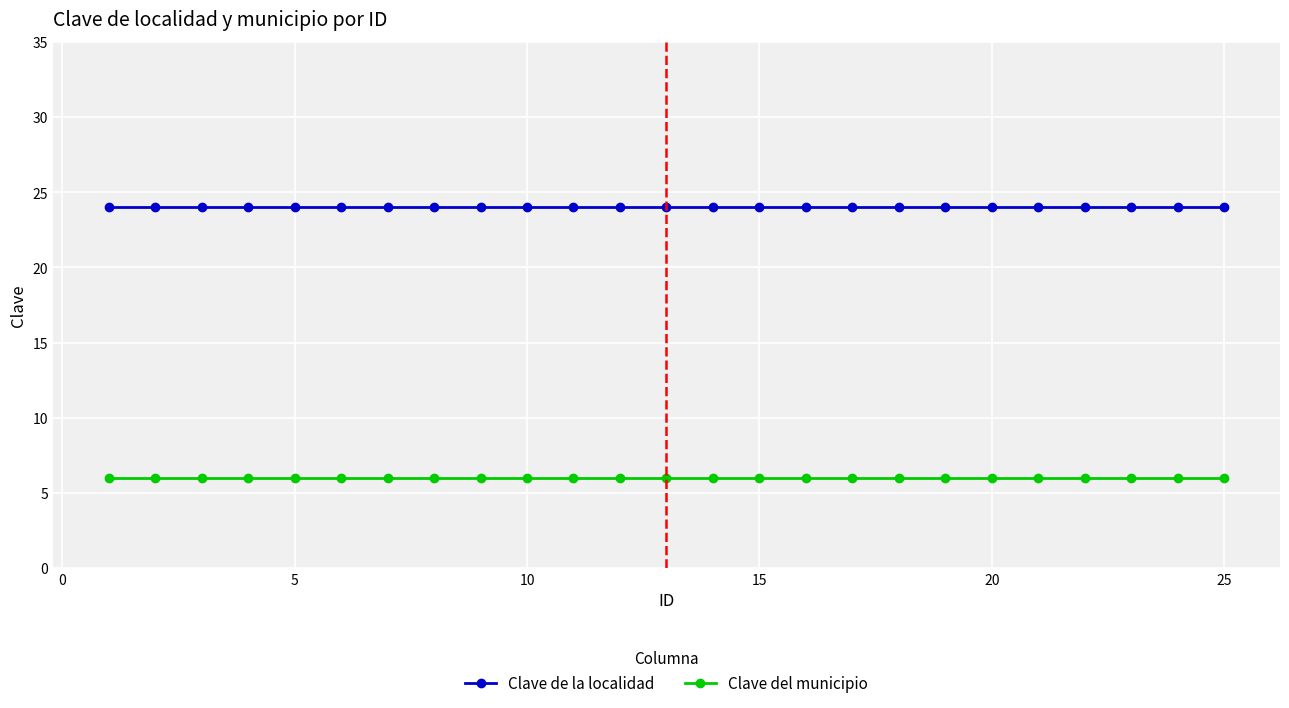

True or false: Clave del municipio and Clave de la localidad intersect in this chart.

False